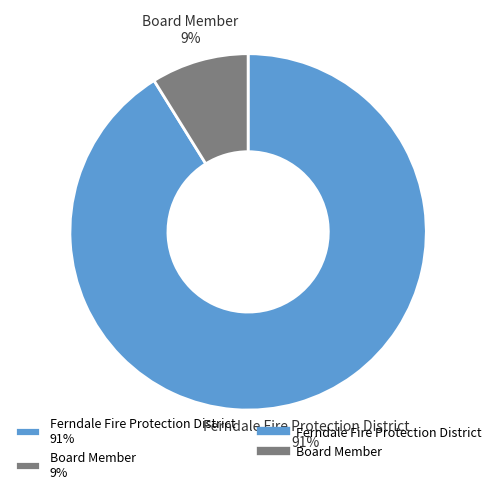

Do Board Member and Ferndale Fire Protection District together represent more than half of the pie?

Yes